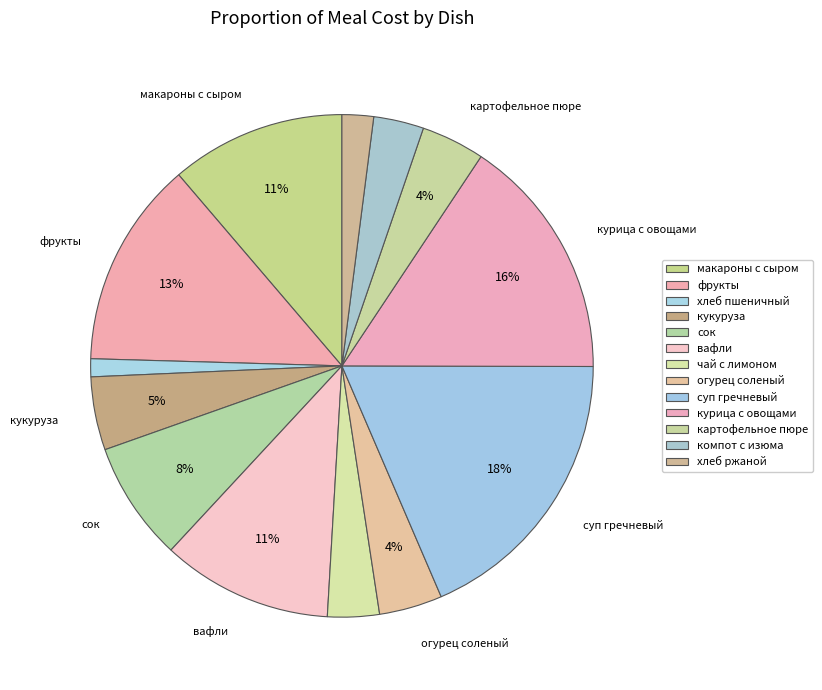

How many slices are in this pie chart?

13